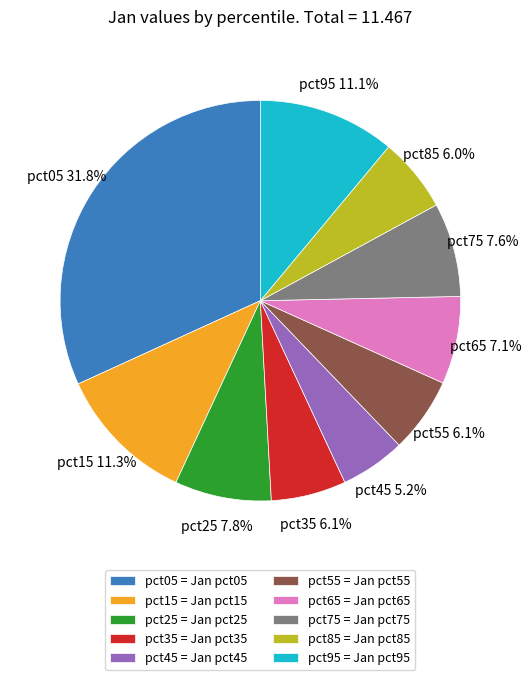

Which category has the biggest portion of the pie?

pct05